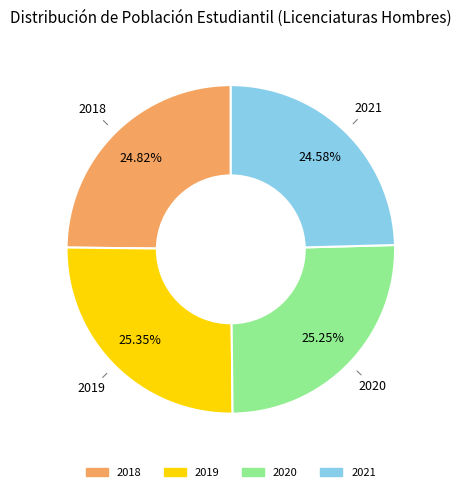

Approximately how many times larger is the value at 2019 compared to 2020?

1.0